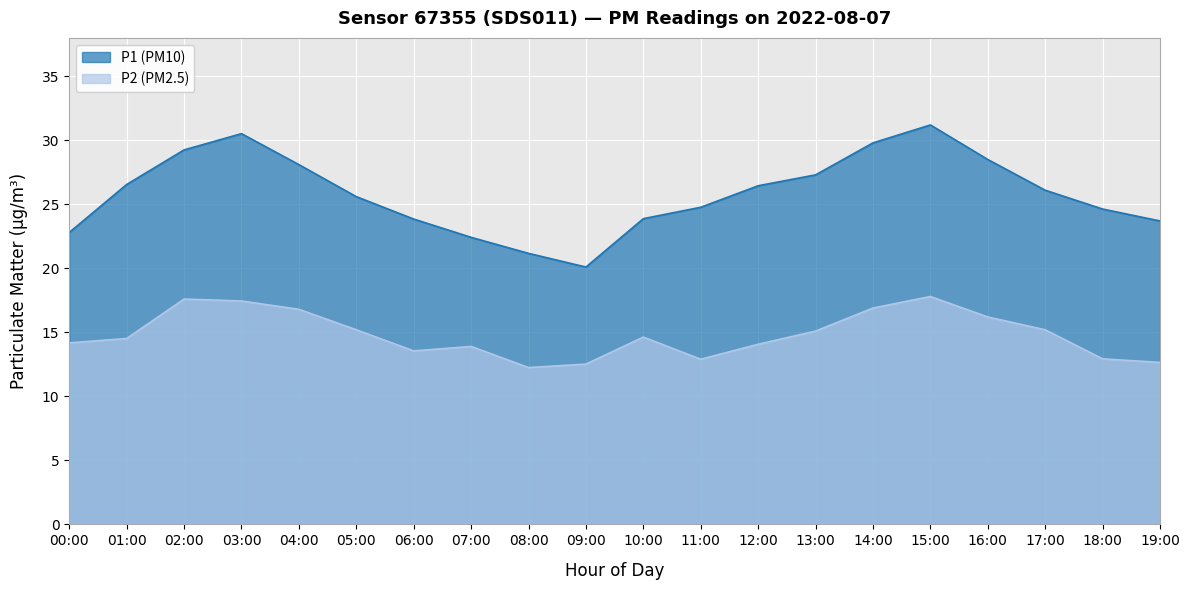

Which series has the largest total across all categories?

P1